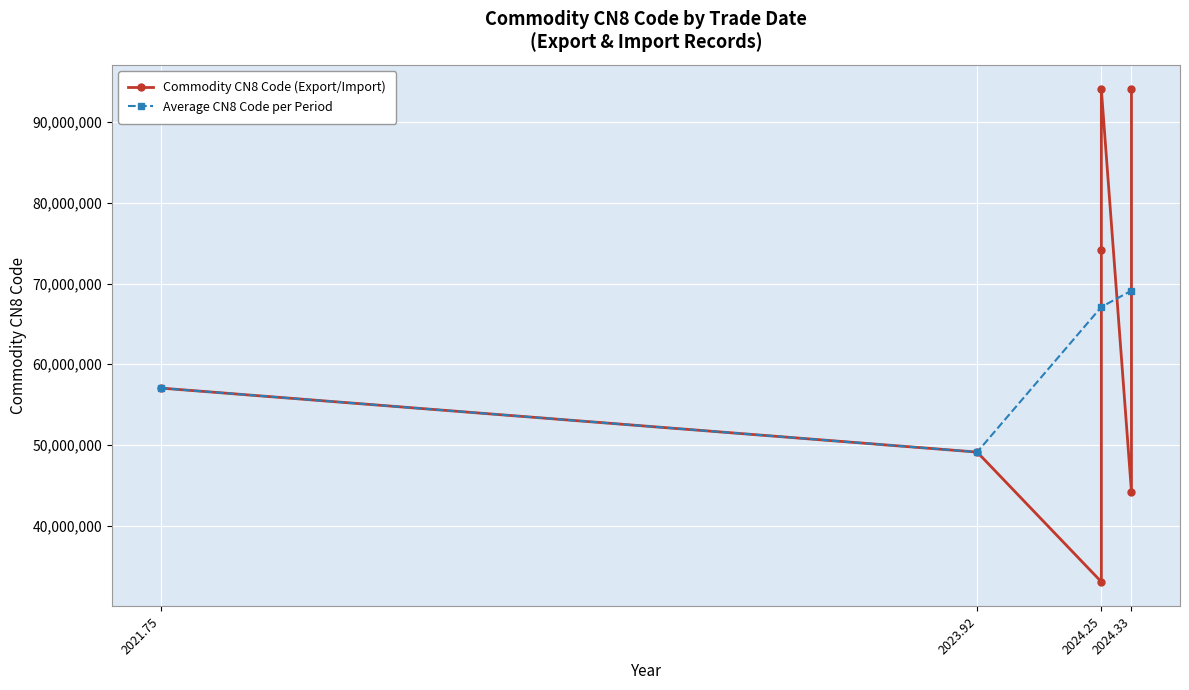

What is the difference between the values at March 2024 and October 2021?

24000130